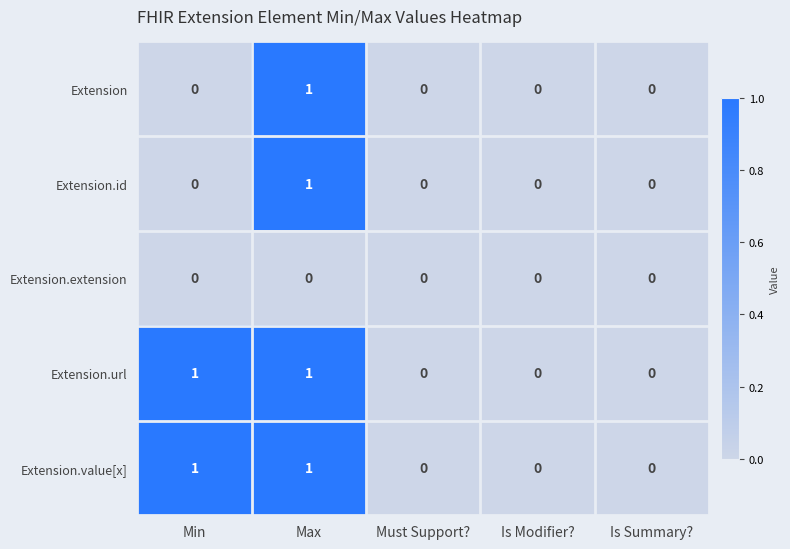

At which category is the sum across all series the highest?

Max